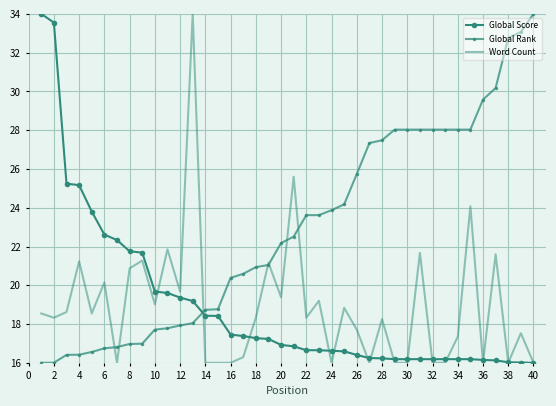

Which series ends up on top after the final intersection of Global Score and Global Rank?

Global Rank